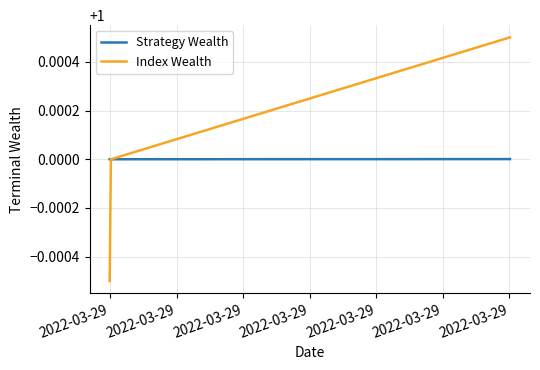

Which series has the largest range (max minus min)?

Index Wealth